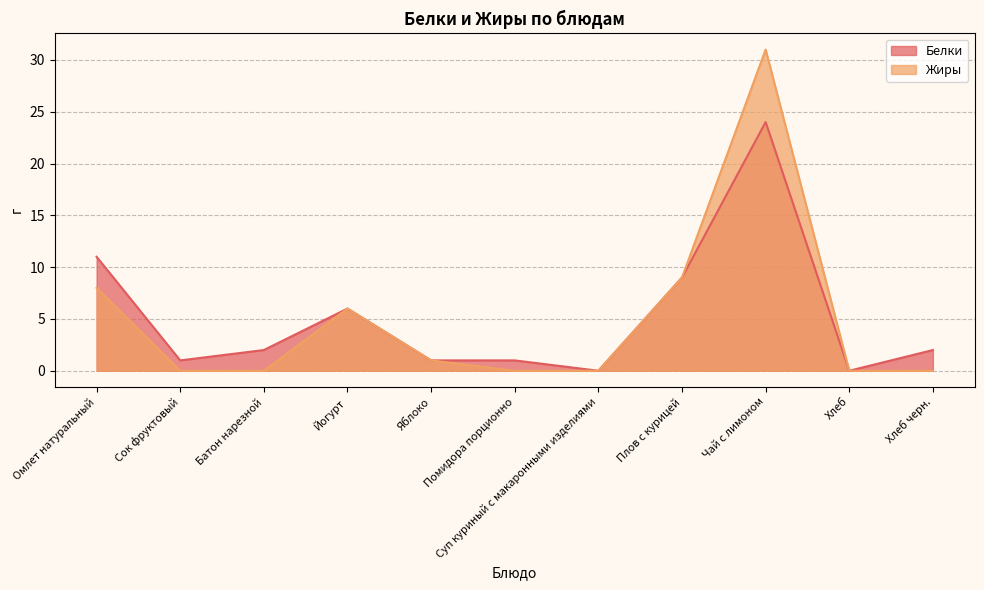

What is the approximate value of Белки at Плов с курицей?

9